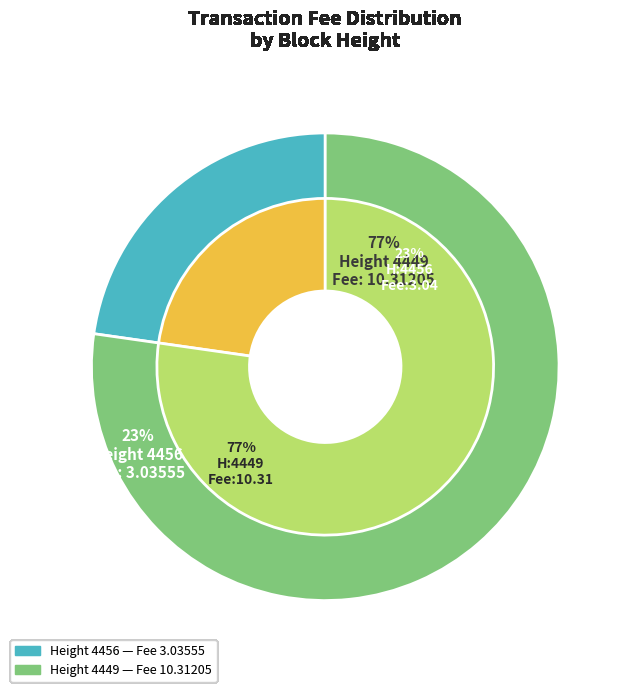

What percentage do 4449 and 4456 together represent?

100.0%